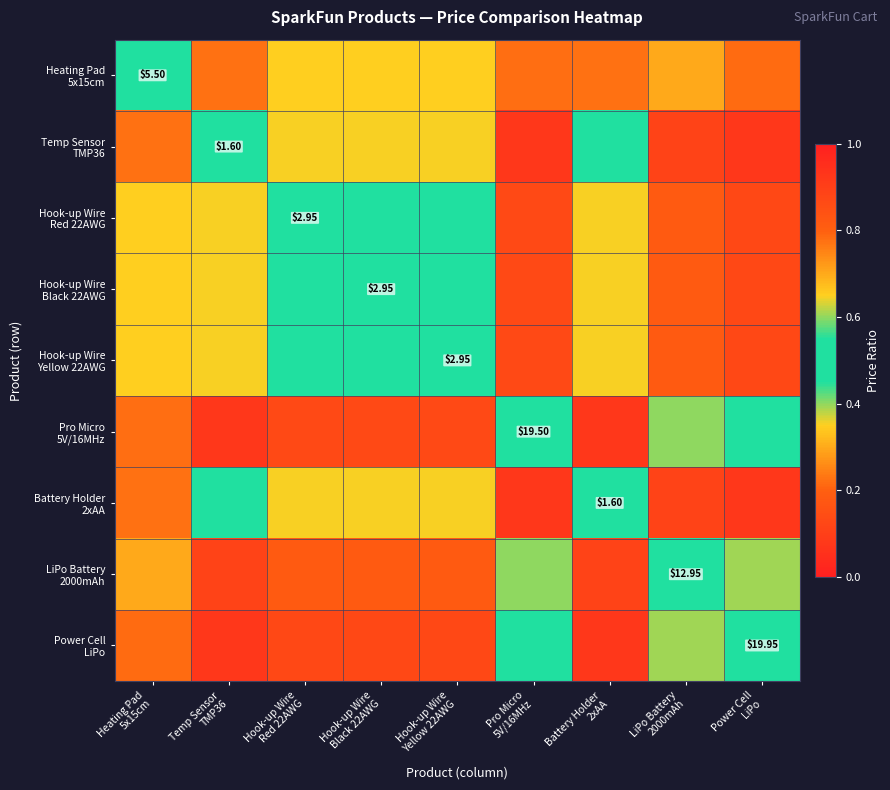

What is the difference between the highest and lowest values at Temp Sensor
TMP36?

0.4